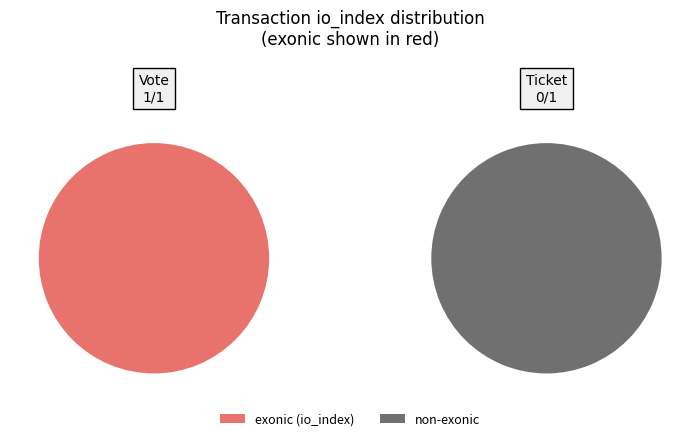

What is the smallest slice in the pie chart?

Ticket